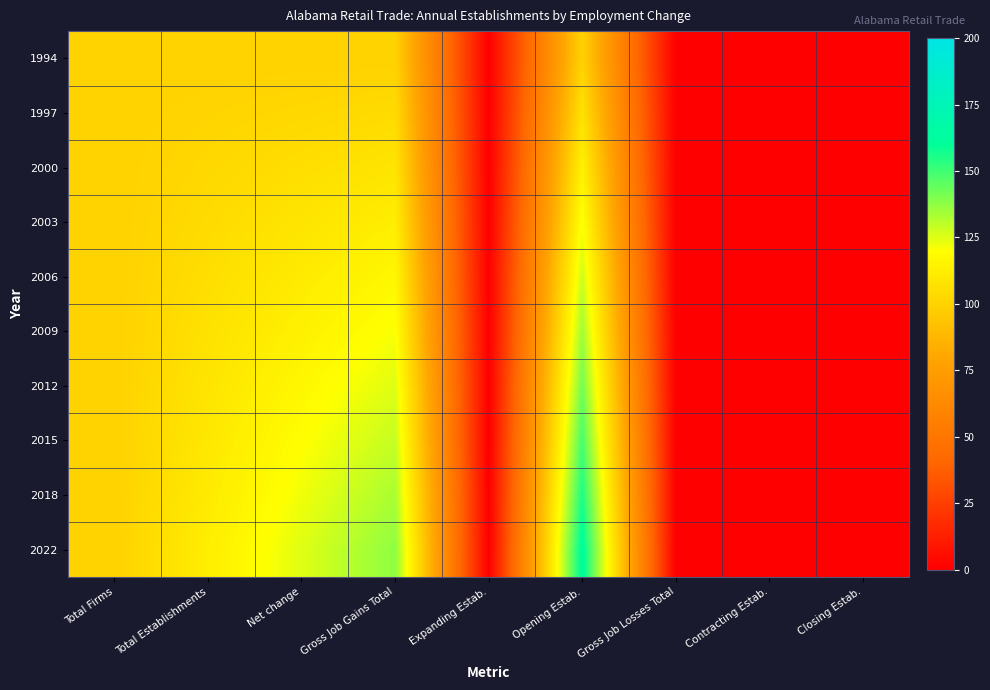

What is the total value across all series at Gross Job Gains Total?

1187.5